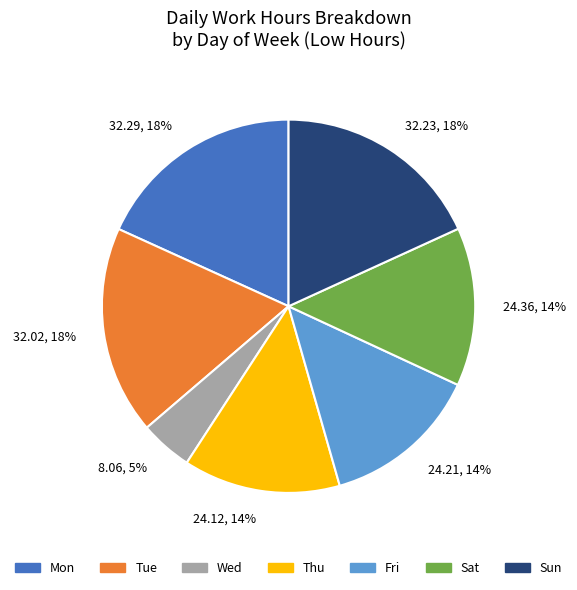

Is the sum of 32.23, 18% and 32.02, 18% greater than half?

No